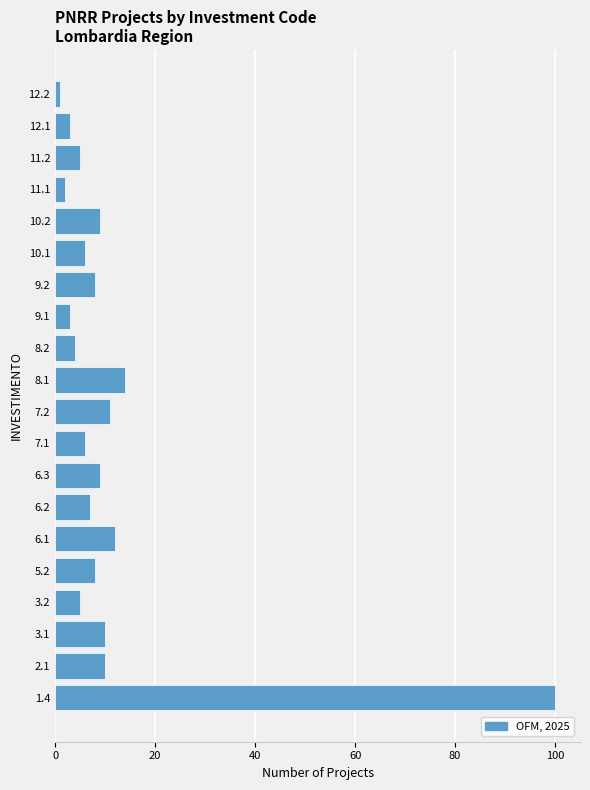

Reading bottom to top, transcribe all the data shown in this chart.

100	10	10	5	8	12	7	9	6	11	14	4	3	8	6	9	2	5	3	1